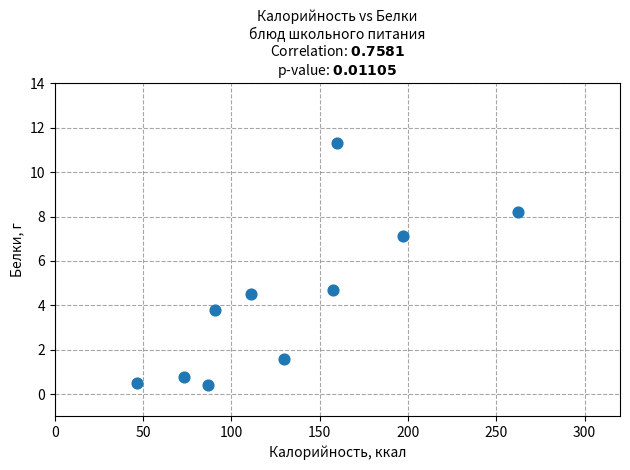

What Y value in the scatter plot is closest to 5?

4.7